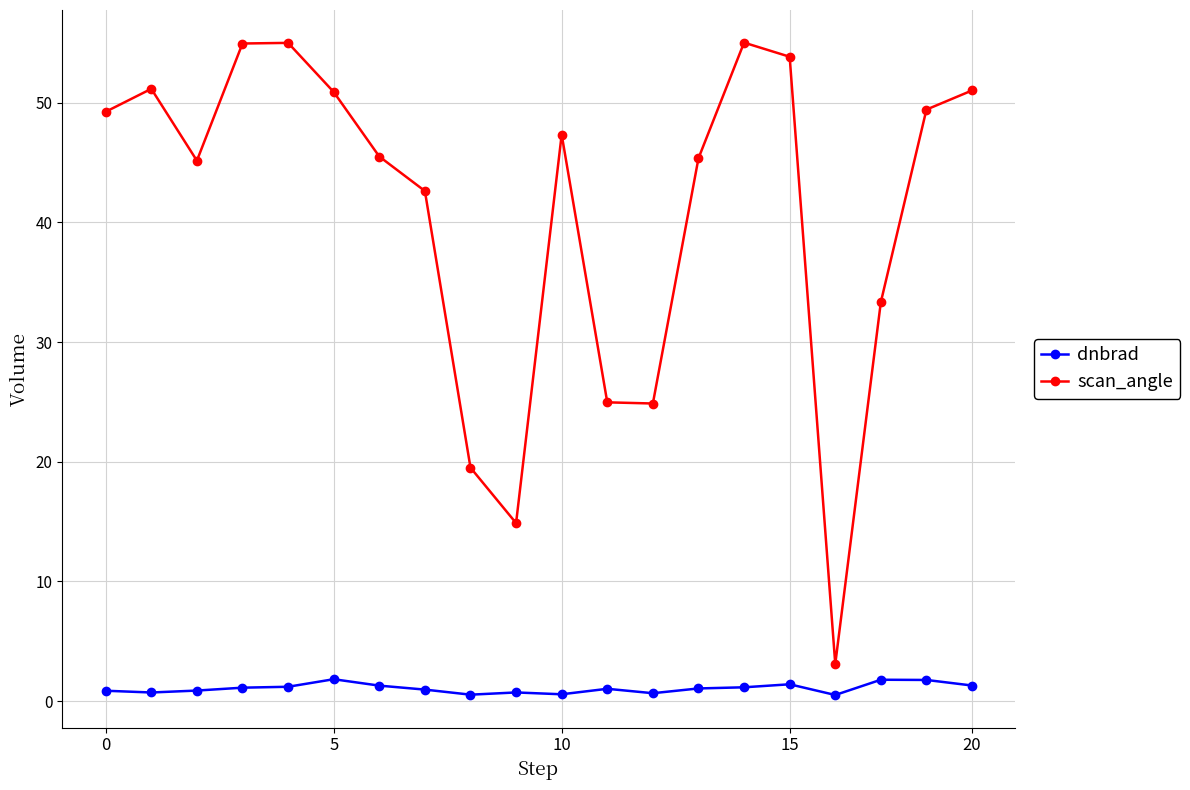

Which series has the largest range (max minus min)?

scan_angle